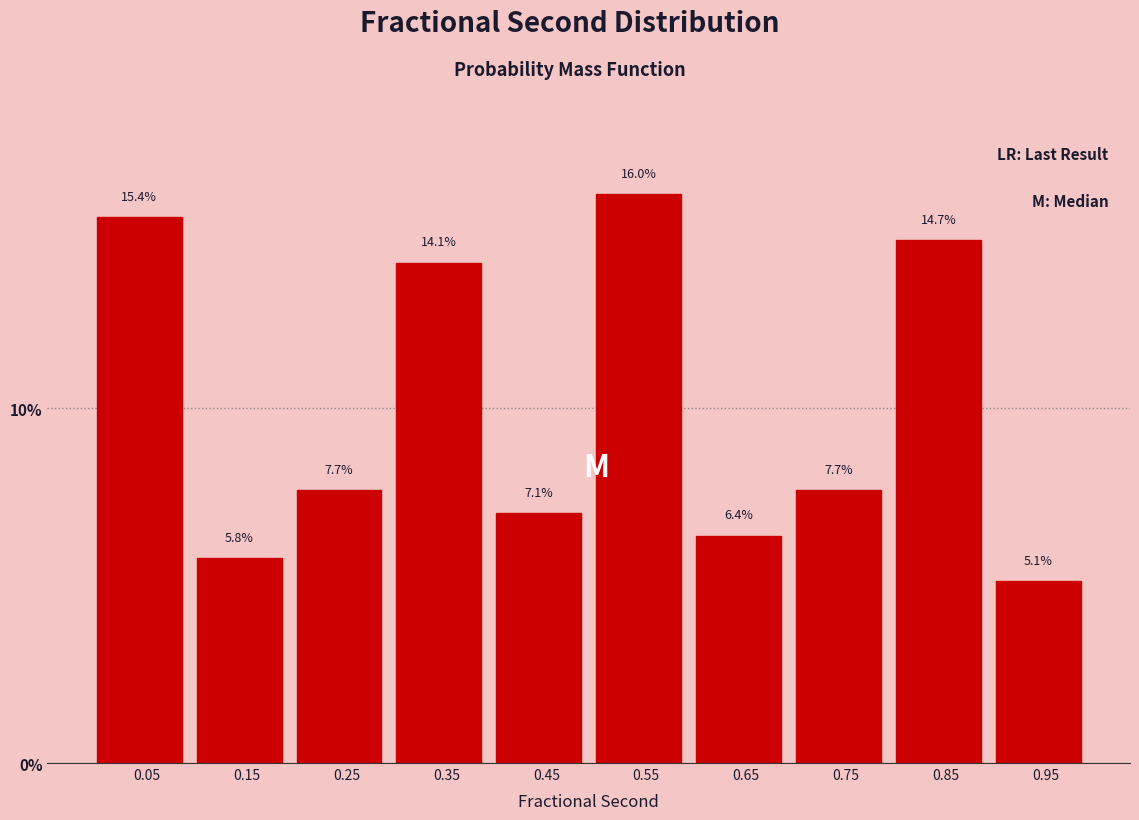

Over which range of the x-axis is the bar tallest?

0.5 to 0.6